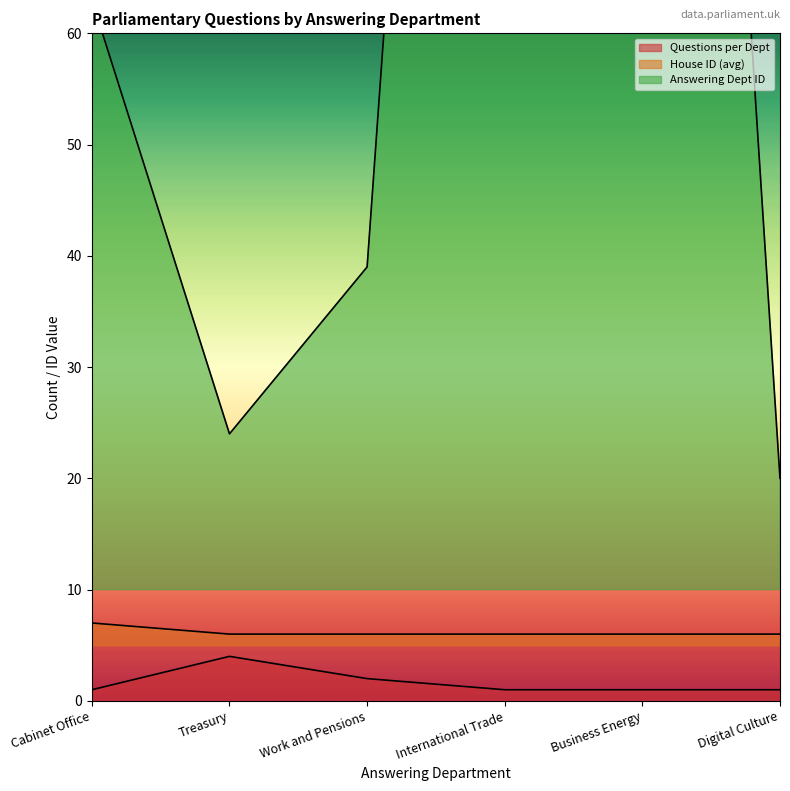

What is the sum of all Questions per Dept values?

10